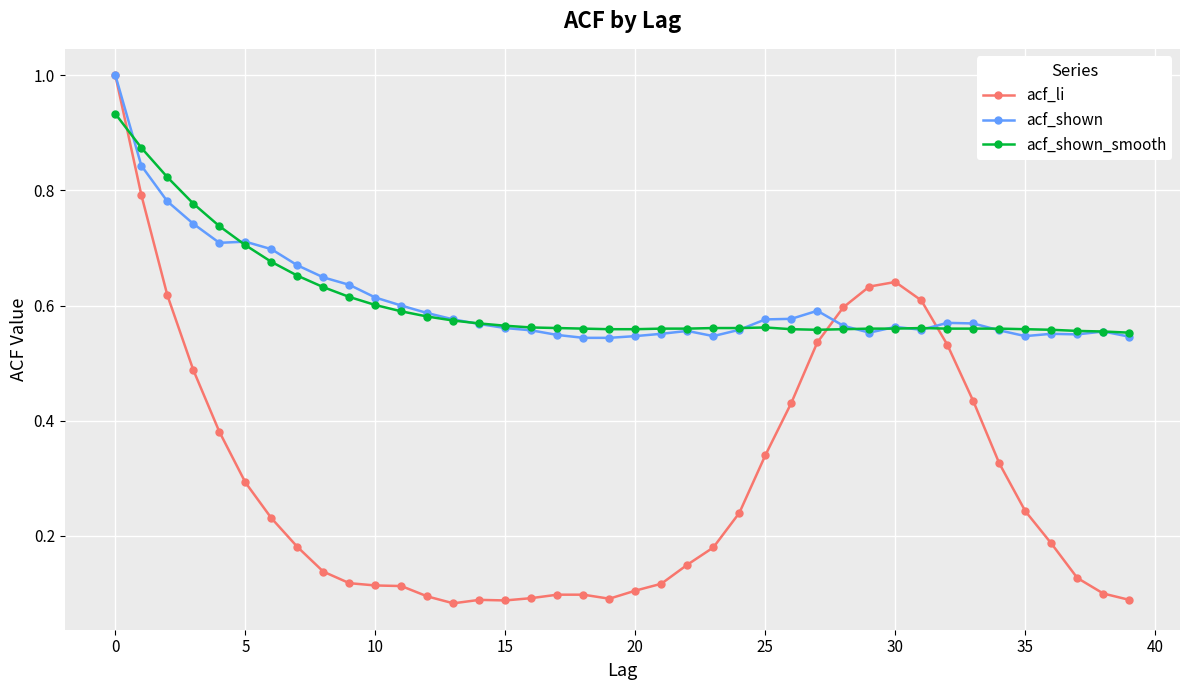

What is the greatest value displayed?

1.0